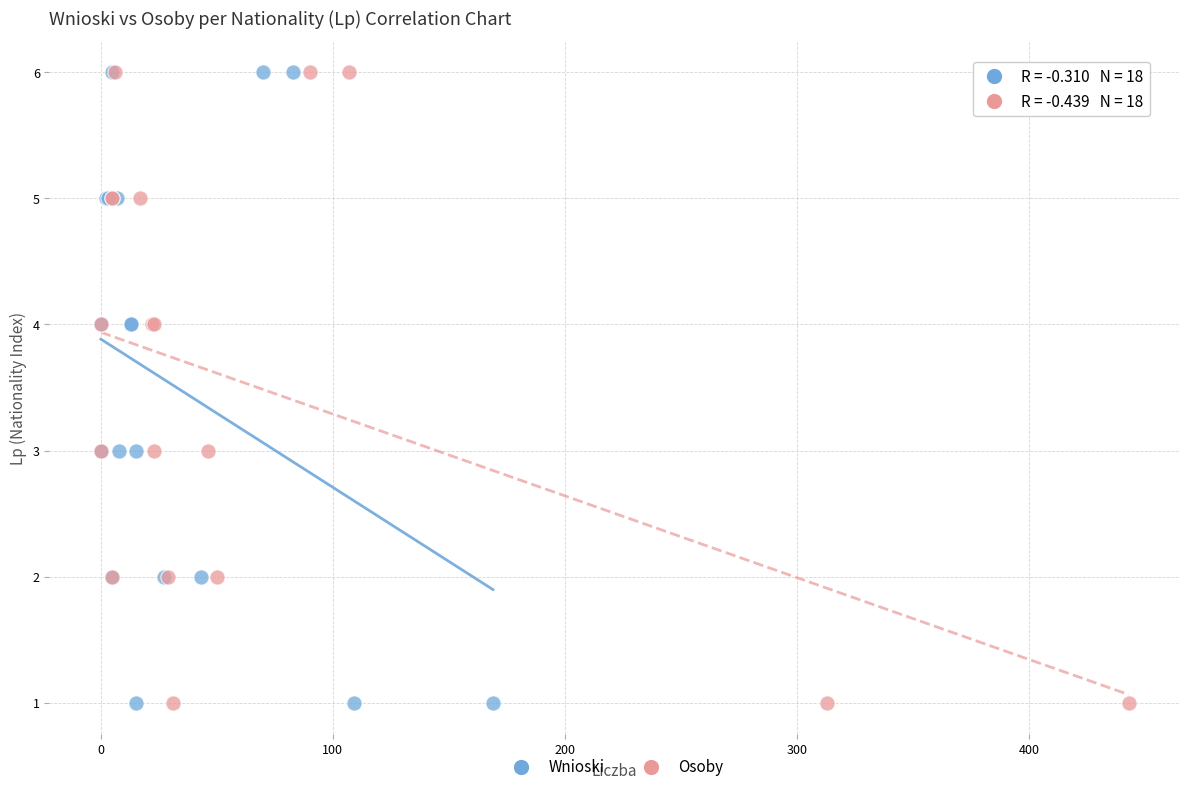

What are all the series names shown in the legend?

Wnioski, Osoby